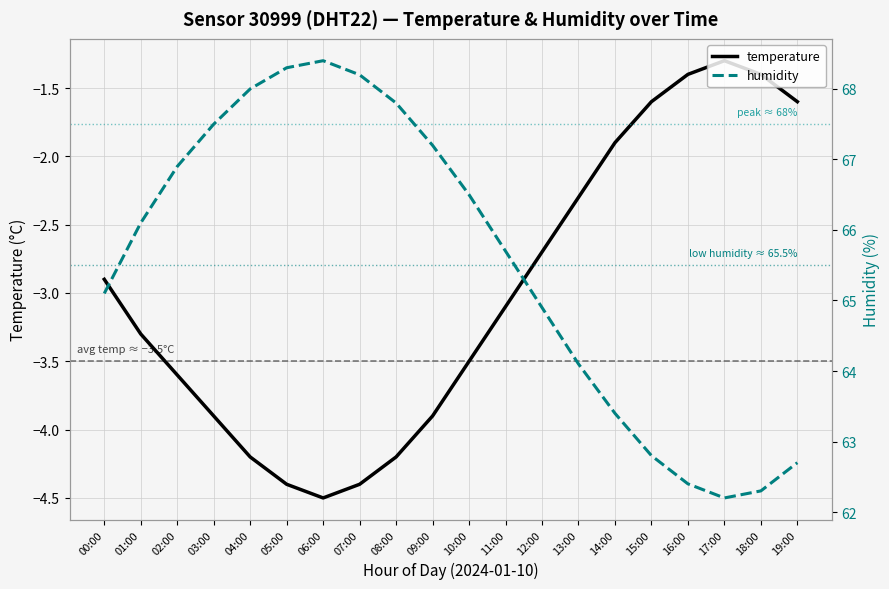

How many lines are shown in the chart?

2